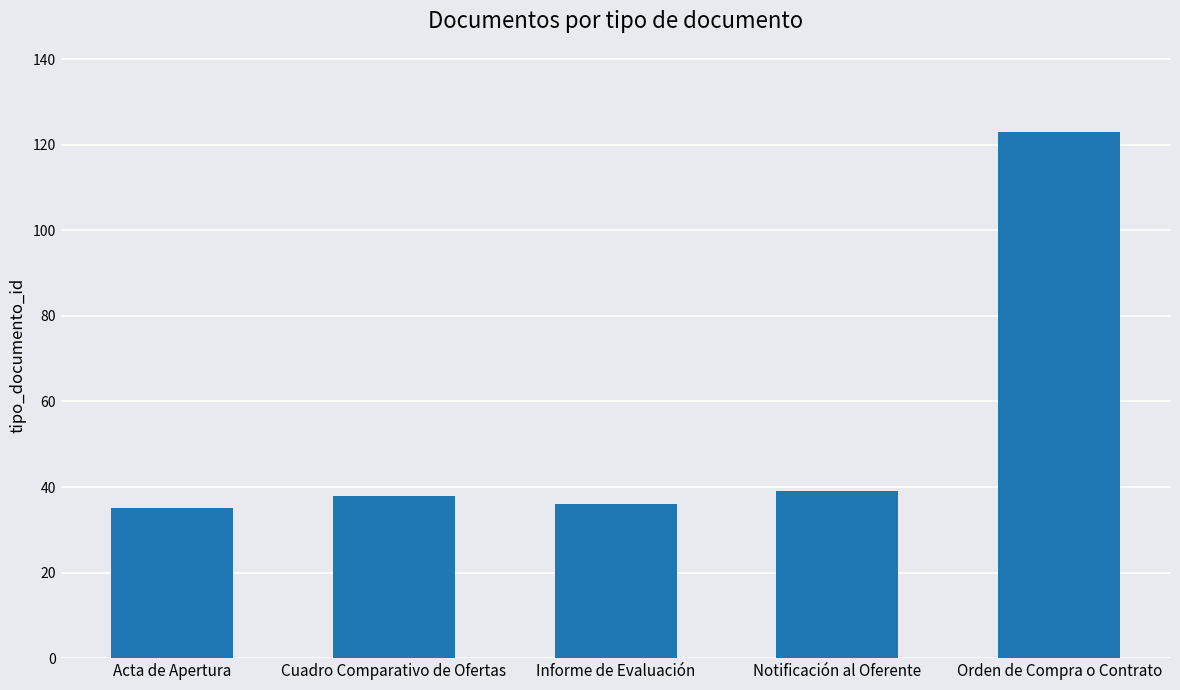

How many data points does each series have?

5